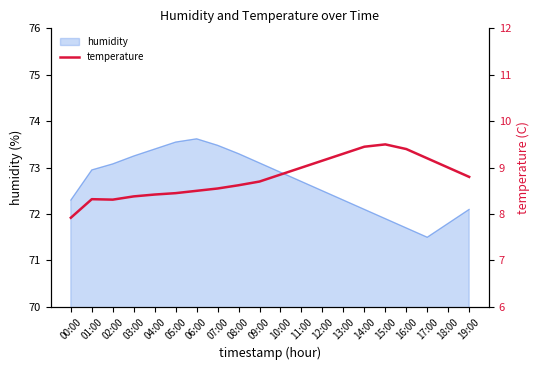

Reading left to right, what are all the values shown in this chart?

00:00=7.9	01:00=8.3	02:00=8.3	03:00=8.4	04:00=8.4	05:00=8.4	06:00=8.5	07:00=8.6	08:00=8.6	09:00=8.7	10:00=8.8	11:00=9.0	12:00=9.2	13:00=9.3	14:00=9.4	15:00=9.5	16:00=9.4	17:00=9.2	18:00=9.0	19:00=8.8